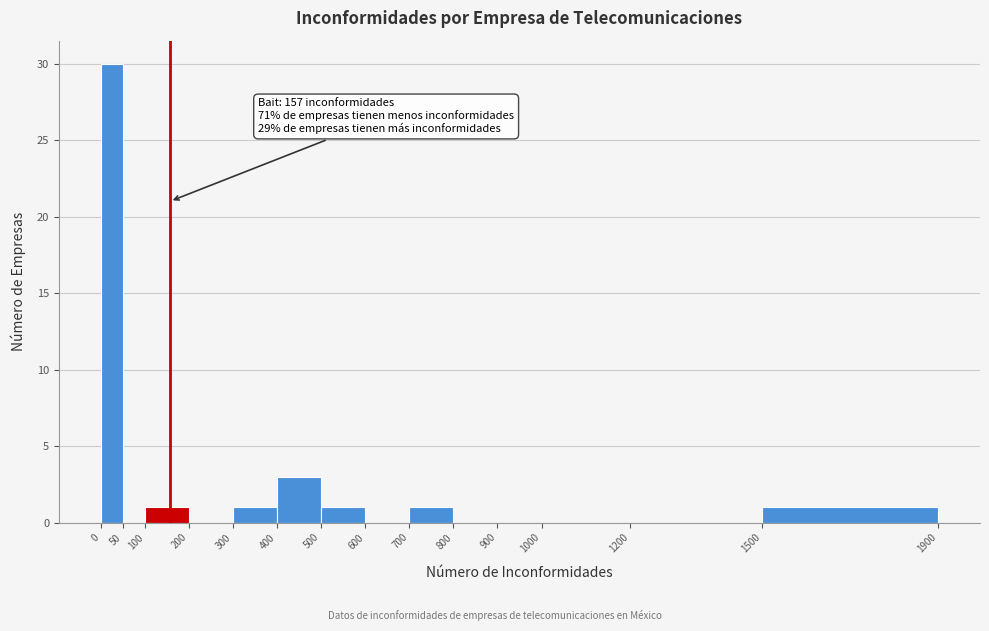

Which range on the x-axis has the tallest bar?

0 to 50